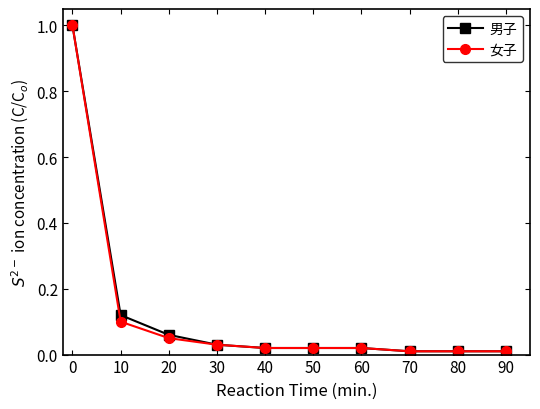

Is the value of 男子 at 0 greater than the value of 女子 at 30?

Yes